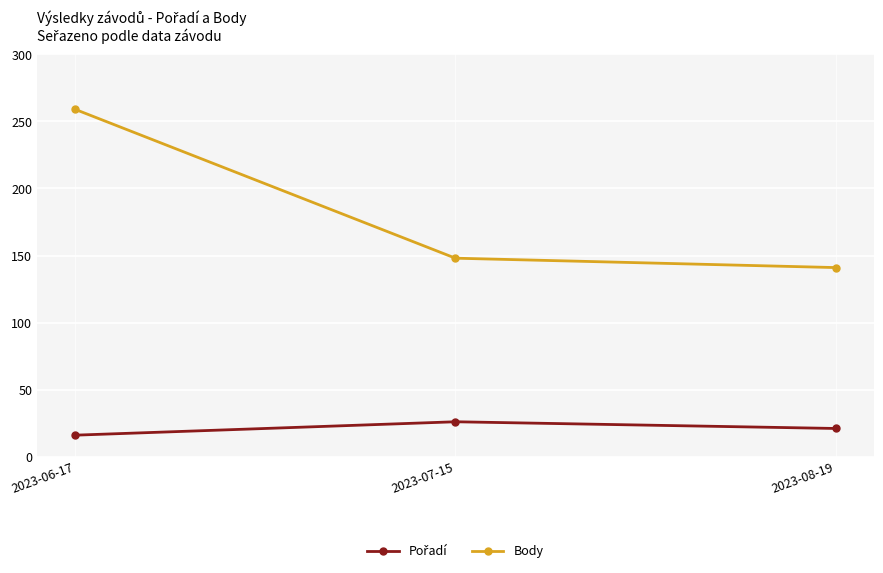

The Body series shows 78 at 2023-08-19. True or false?

False